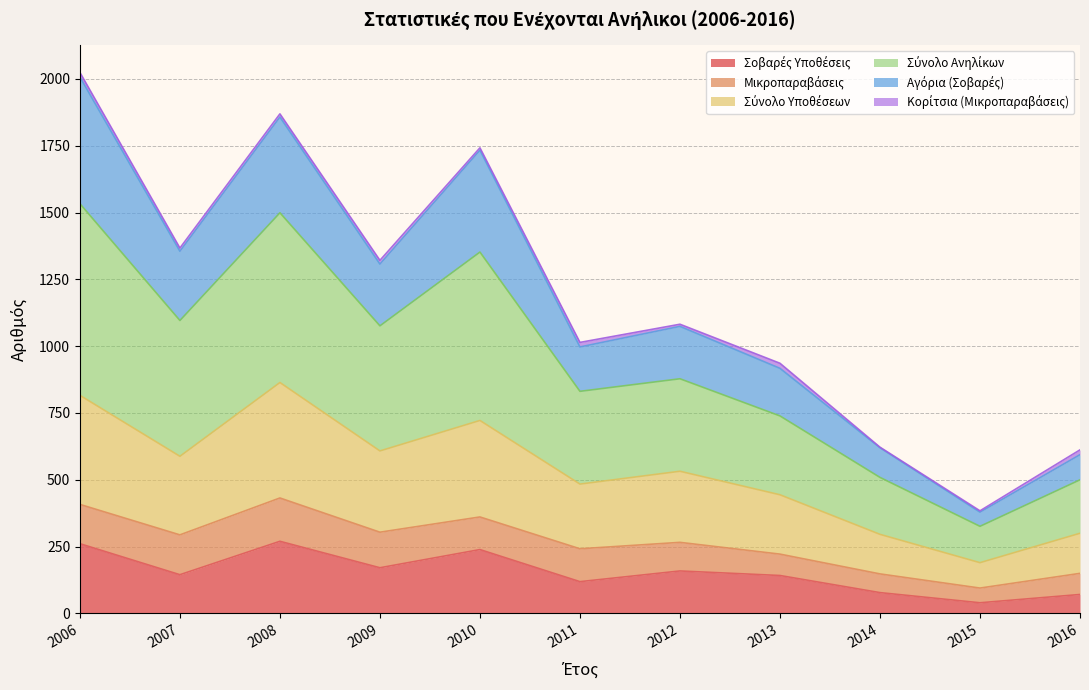

True or false: Σύνολο Ανηλίκων and Σοβαρές Υποθέσεις intersect in this chart.

False